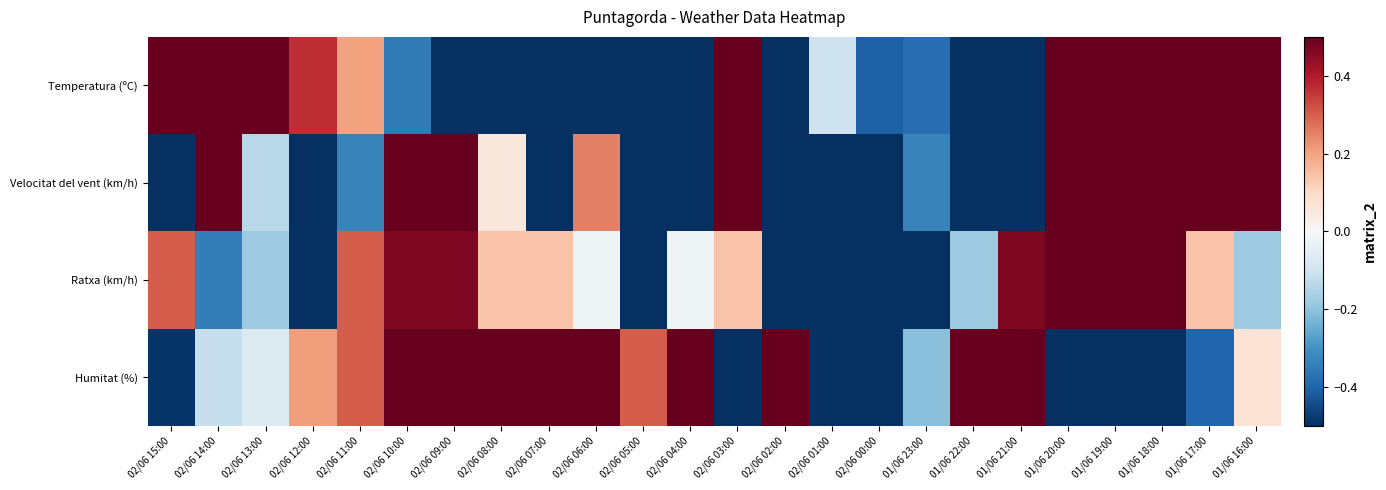

At which category is the sum across all series the highest?

01/06 19:00